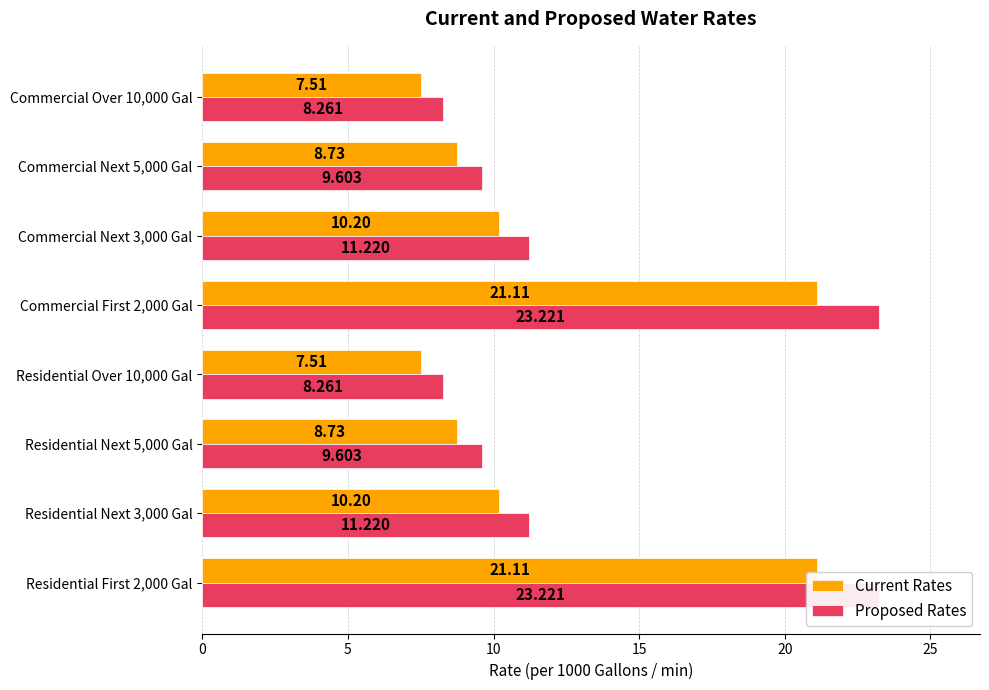

What is the difference between the highest and lowest values at Commercial First 2,000 Gal?

2.1